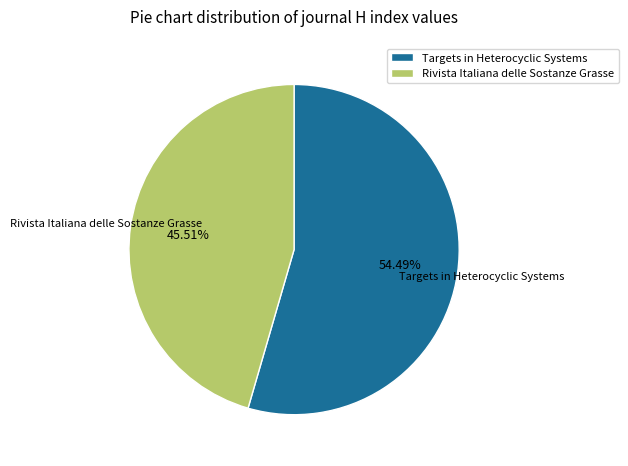

How much of the chart is everything except Targets in Heterocyclic Systems?

45.5%